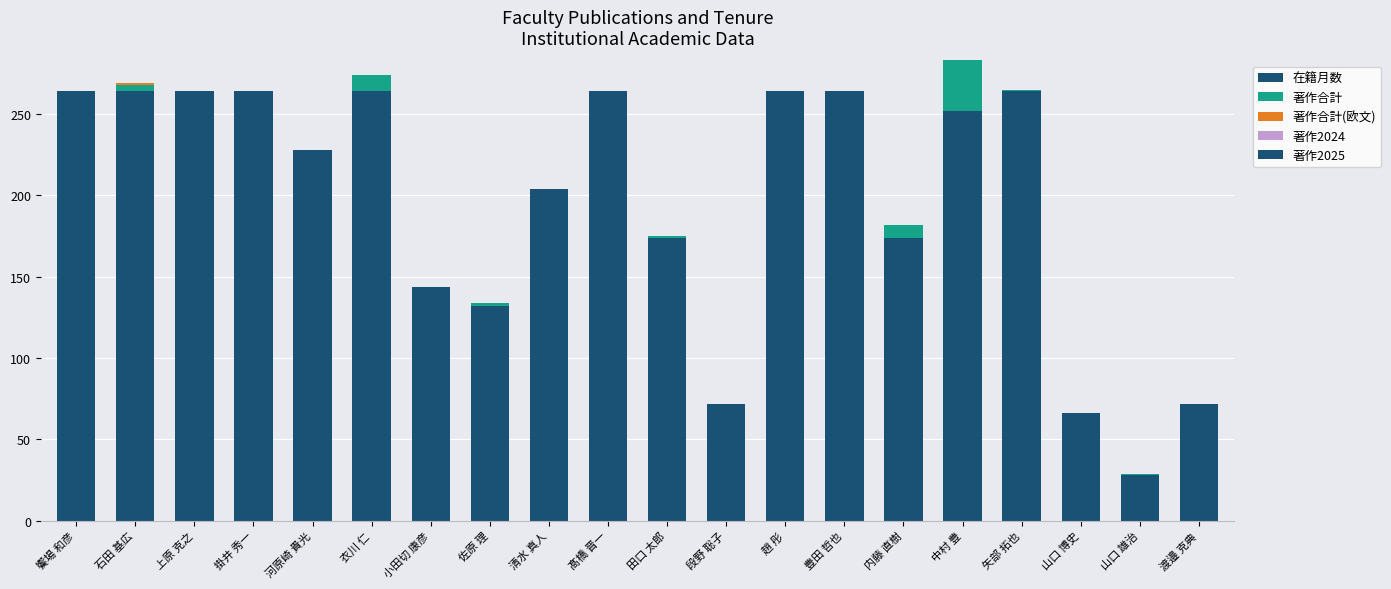

What position from the right is 渡邉 克典?

1